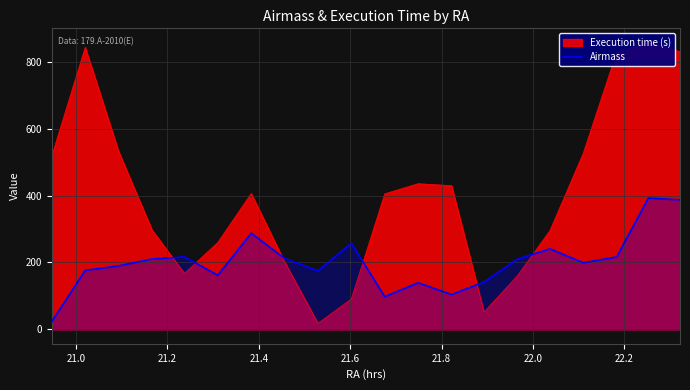

What is the lowest value of the Airmass series?

24.0